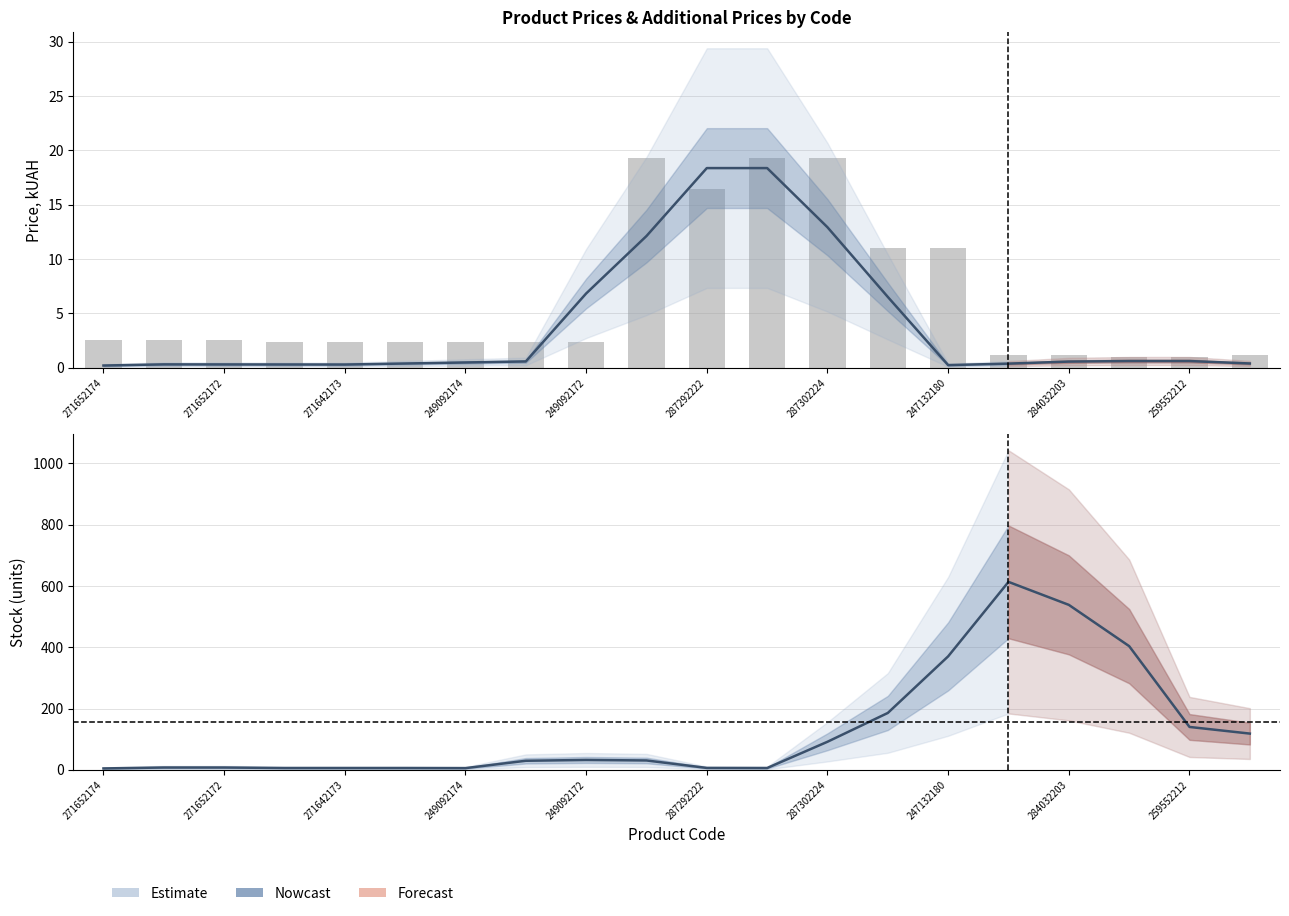

What is the lowest value of the Залишок (smoothed) series?

4.7